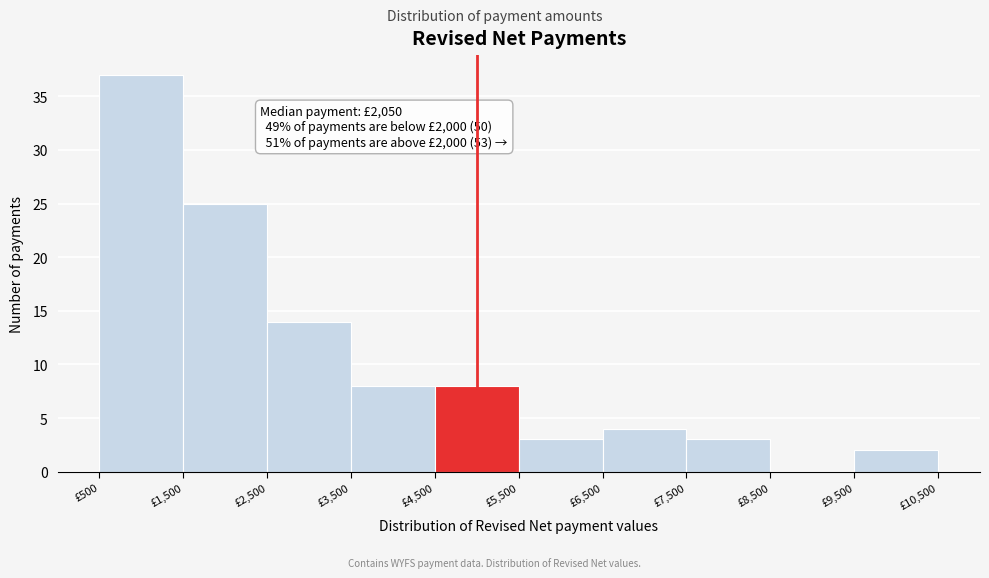

Over which range of the x-axis is the bar tallest?

500 to 1500